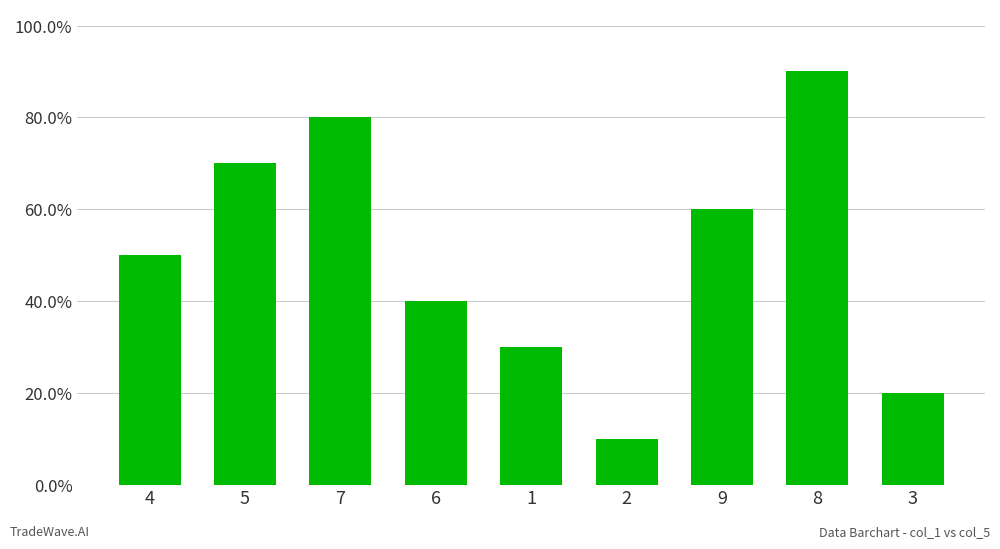

List the labels in order of value, smallest first.

2, 3, 1, 6, 4, 9, 5, 7, 8